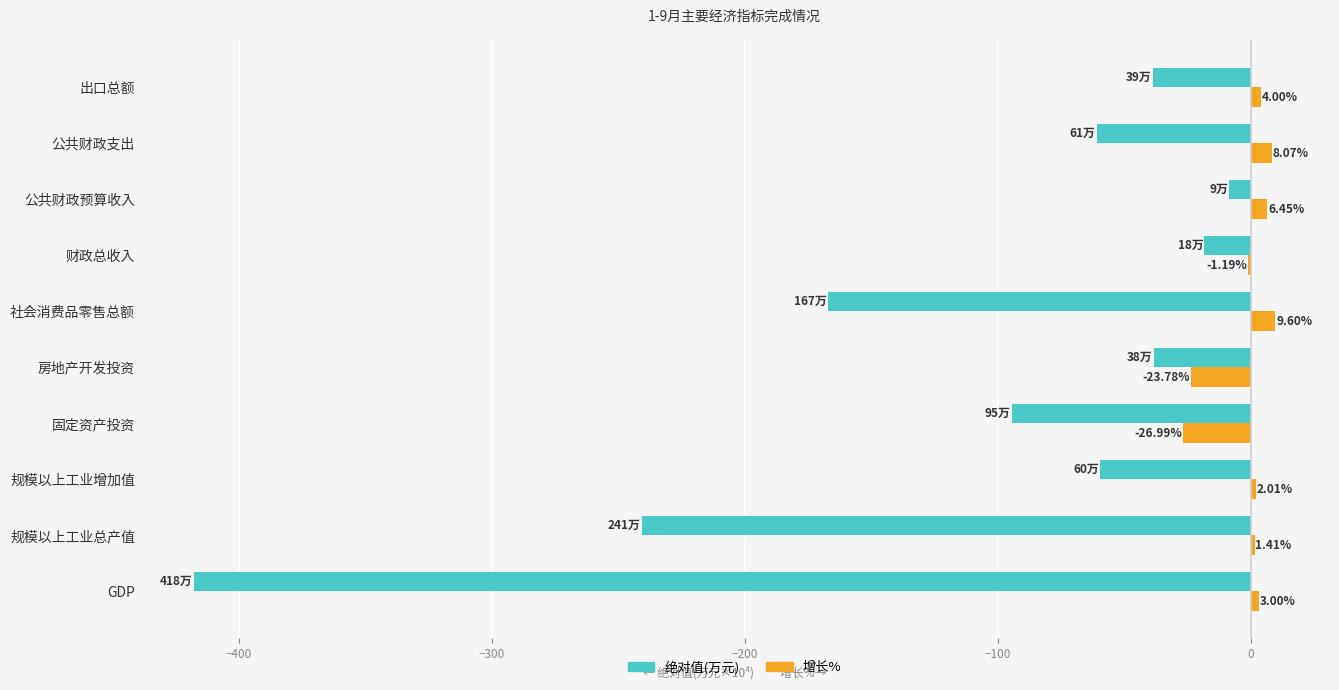

Which category has the highest value across all series?

社会消费品零售总额